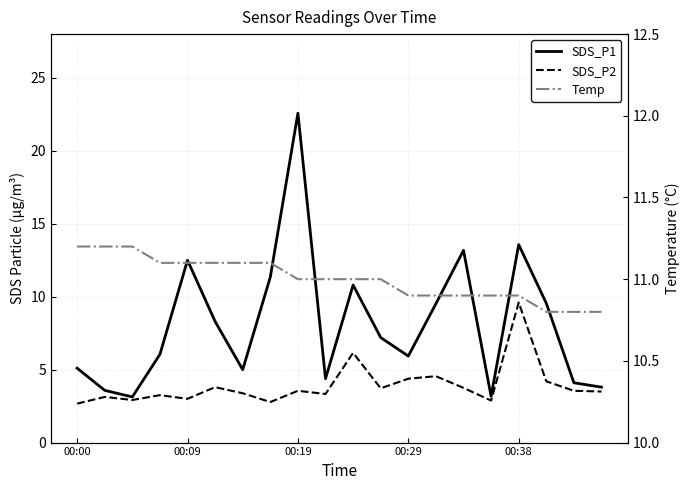

In SDS_P1, how many points are lower than both neighbors (excluding endpoints)?

5